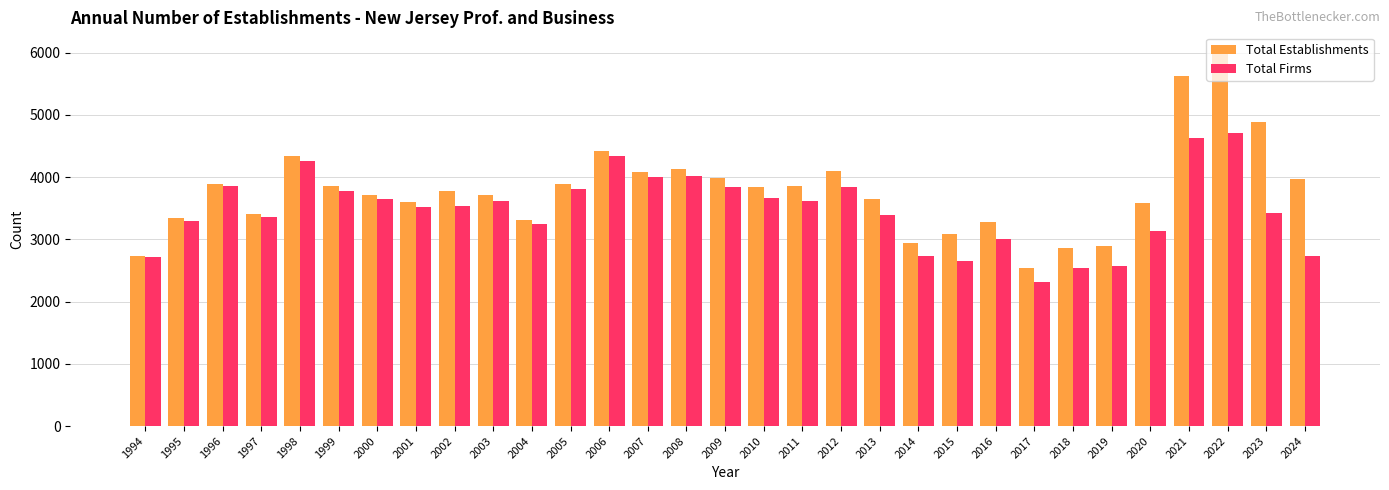

Read the Total Establishments value at 1998, to the nearest 50.

4350